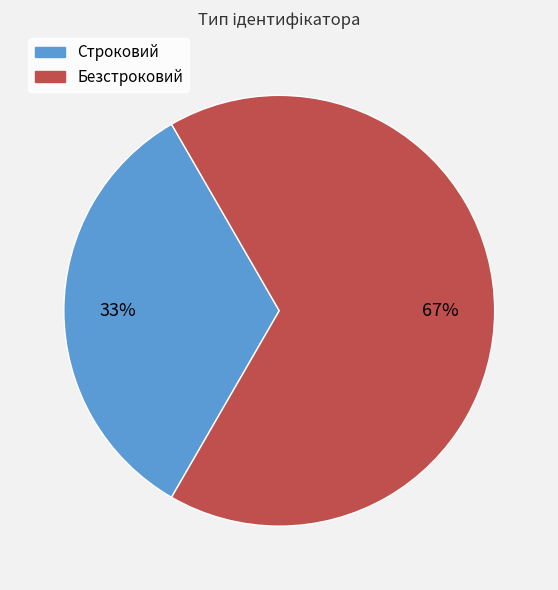

Count the number of slices in the pie.

2